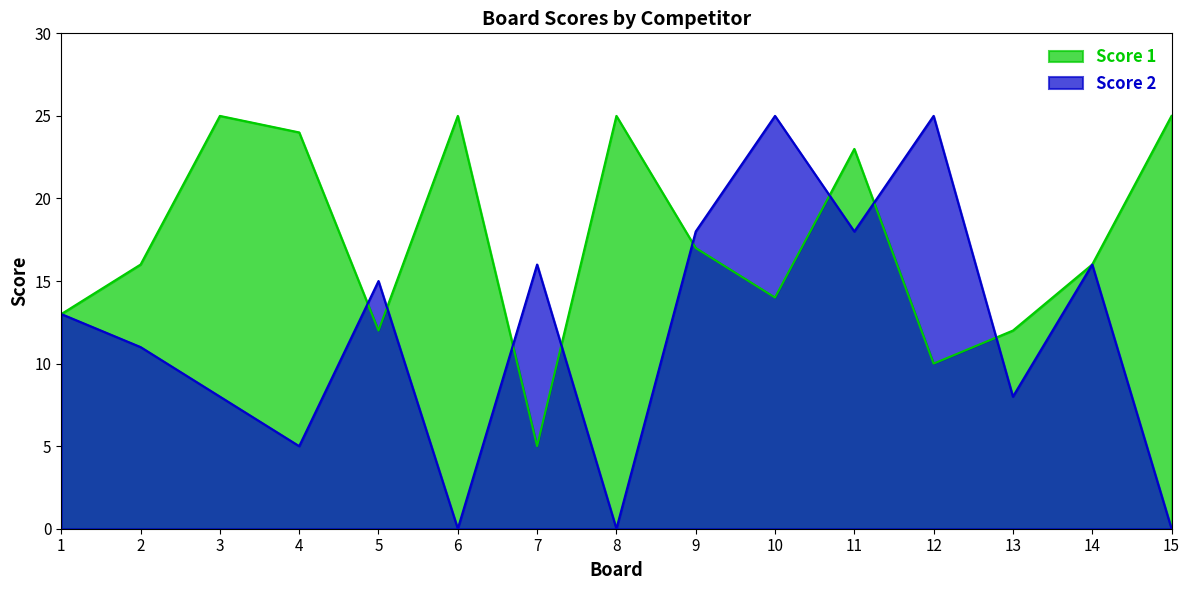

How many times do Score 2 and Score 1 cross each other?

8